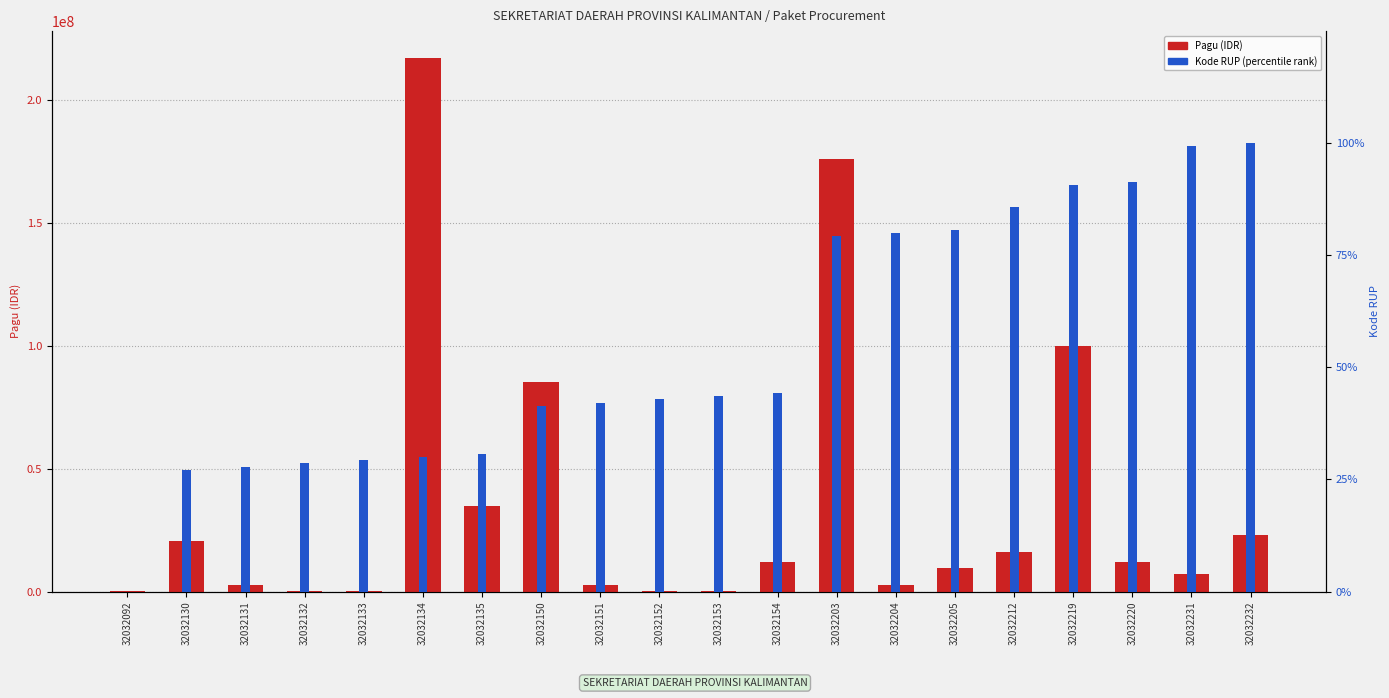

How many bars are there in each group?

2